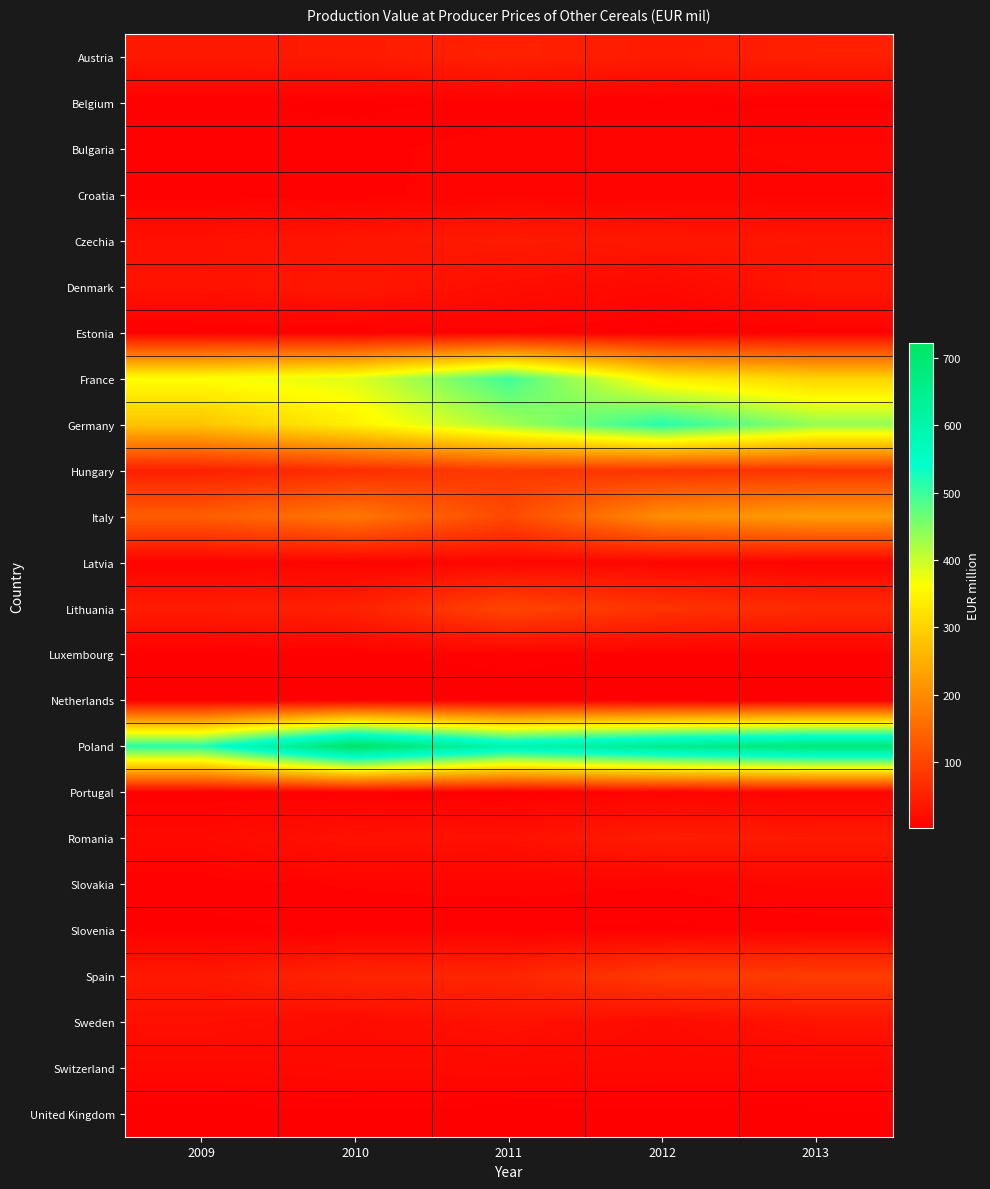

Which label corresponds to the largest value in the chart?

2010